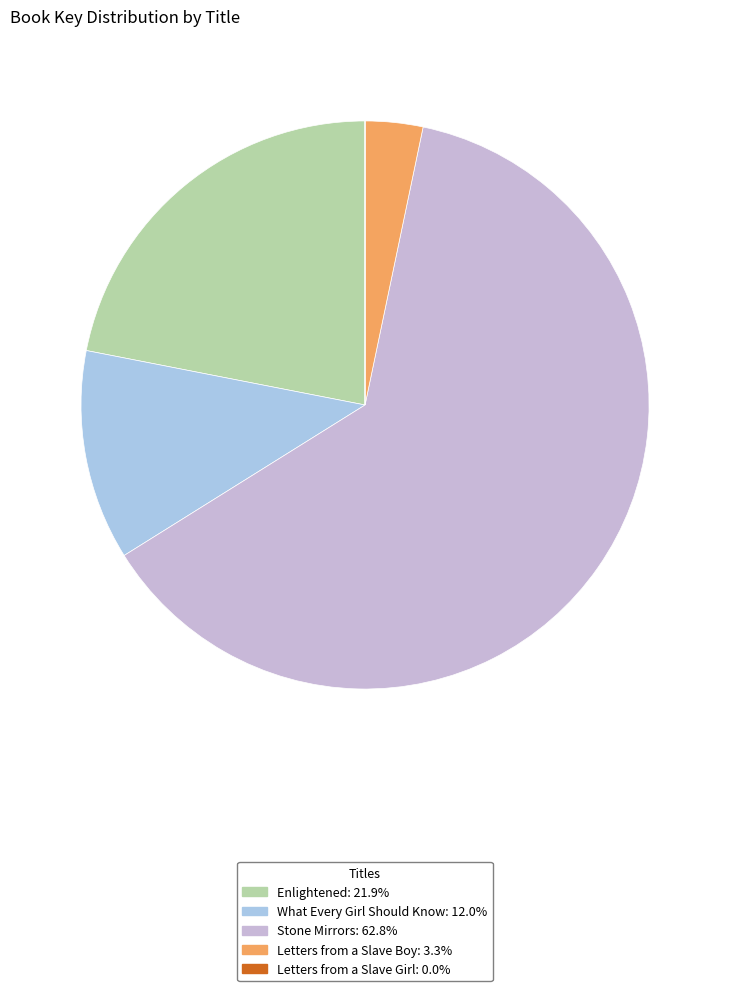

How many segments does this pie chart have?

5